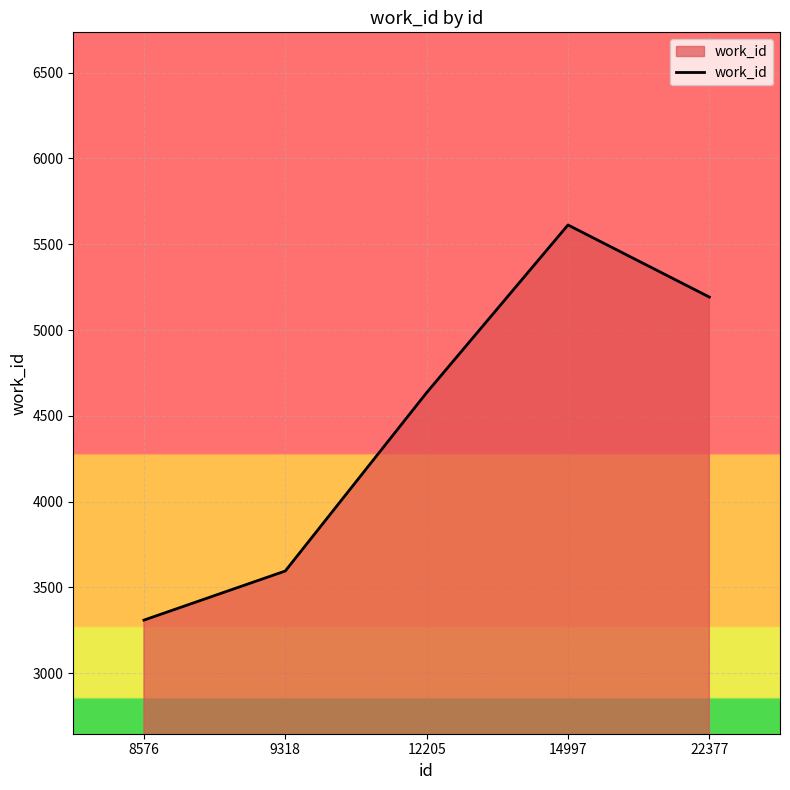

What is the difference between the second highest and minimum values?

1882